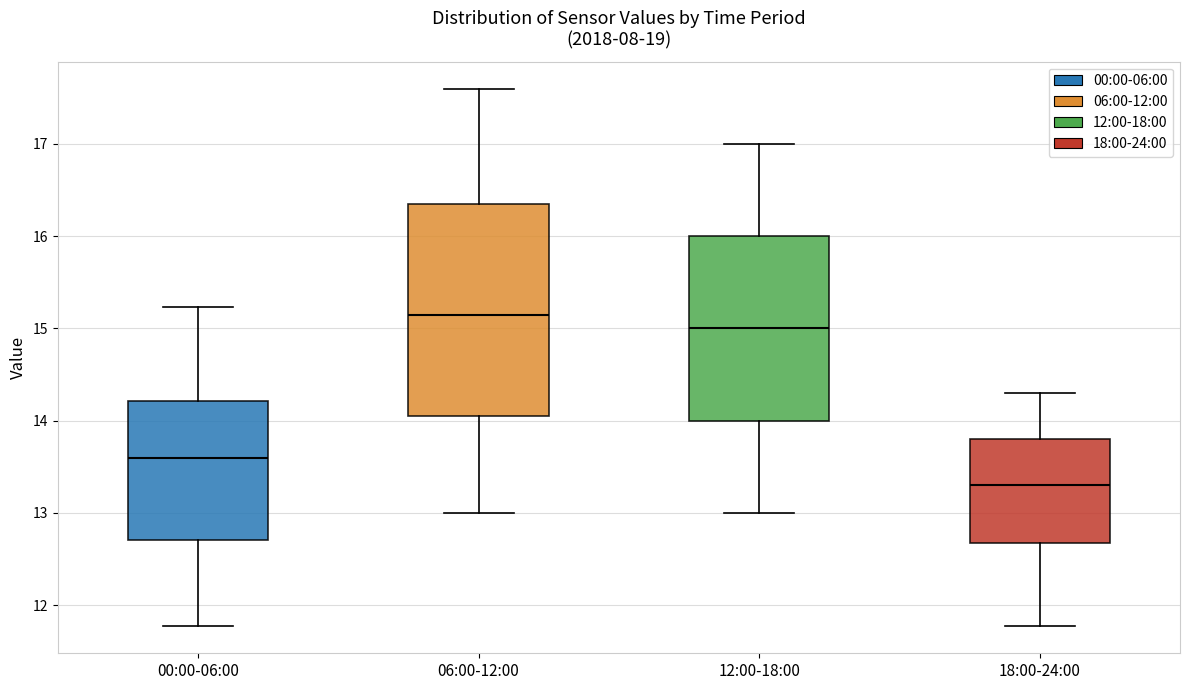

Which box is the tallest, from its lower edge to its upper edge?

06:00-12:00